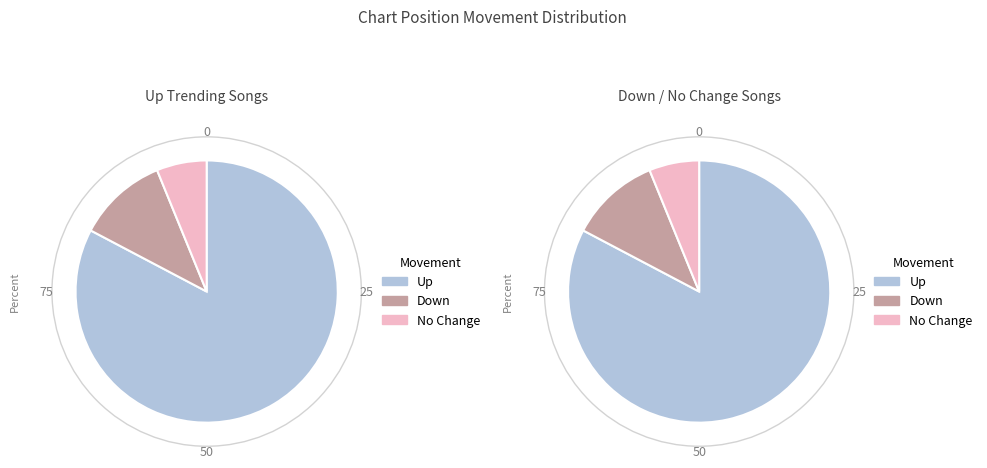

Is - the majority of the pie?

No